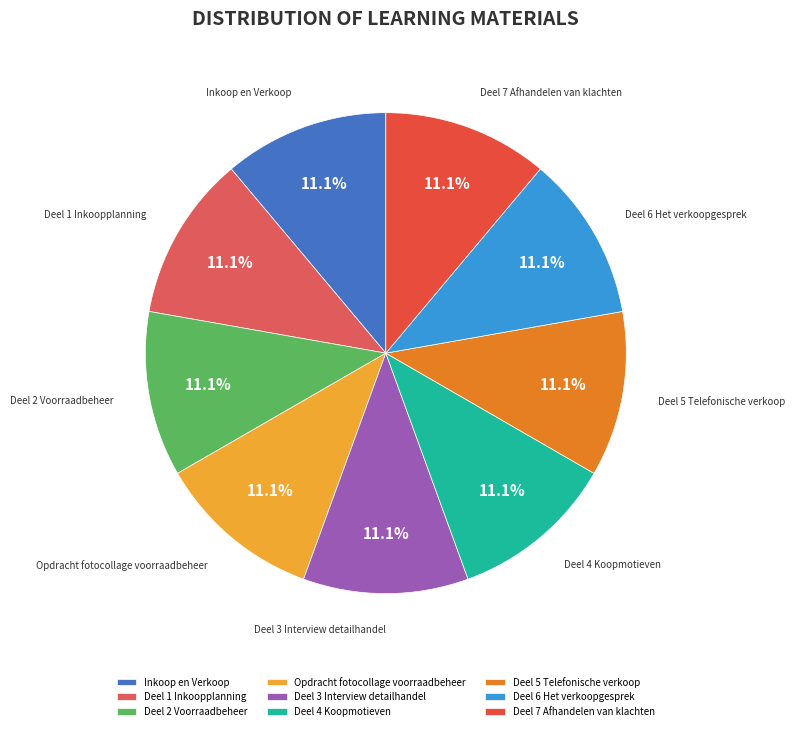

Does Deel 3 Interview detailhandel represent more than half of the total?

No